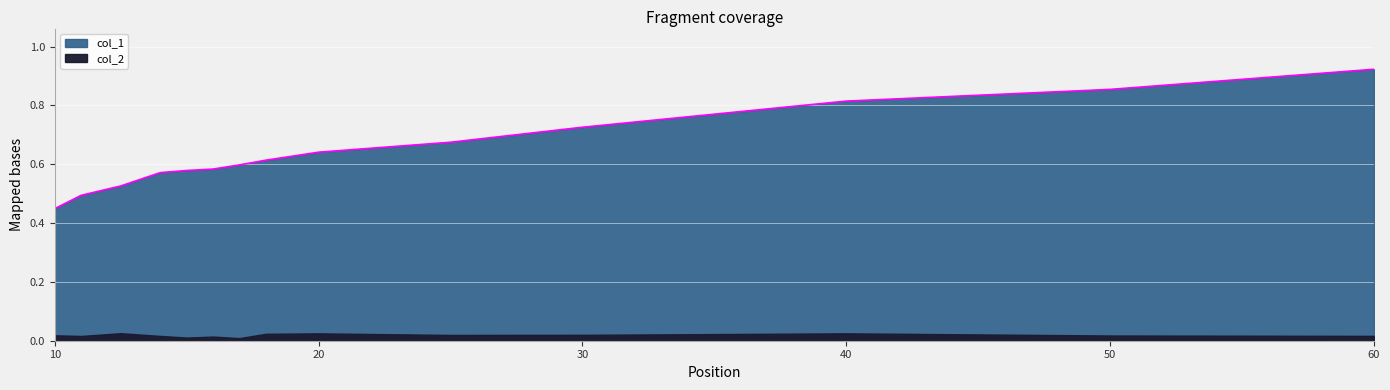

What is the approximate value at 11?

0.5